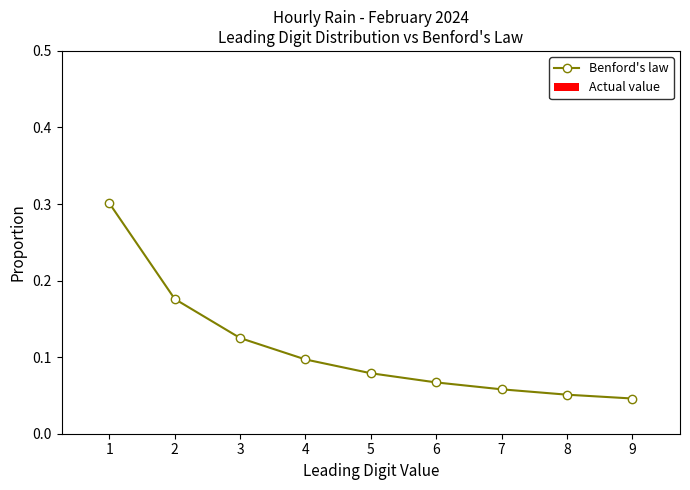

How many lines are shown in the chart?

1